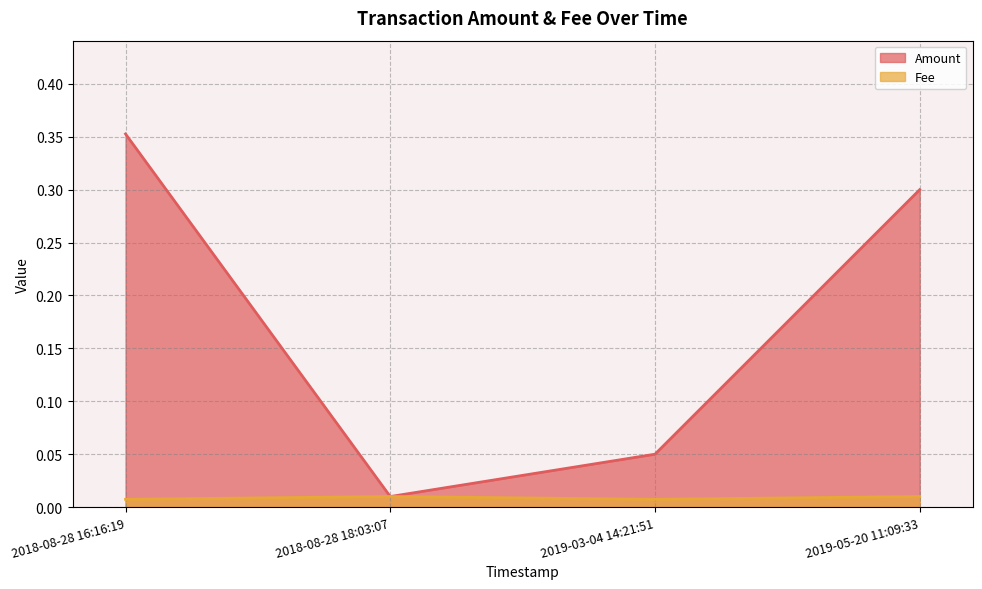

True or false: Fee has more than 0 points higher than both neighbors.

True